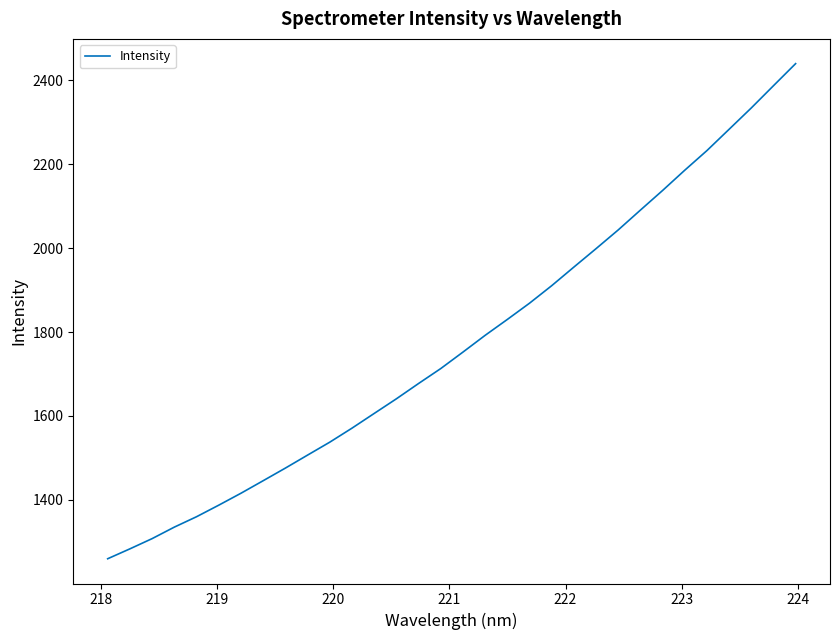

What is the difference between the maximum and minimum values?

1180.5